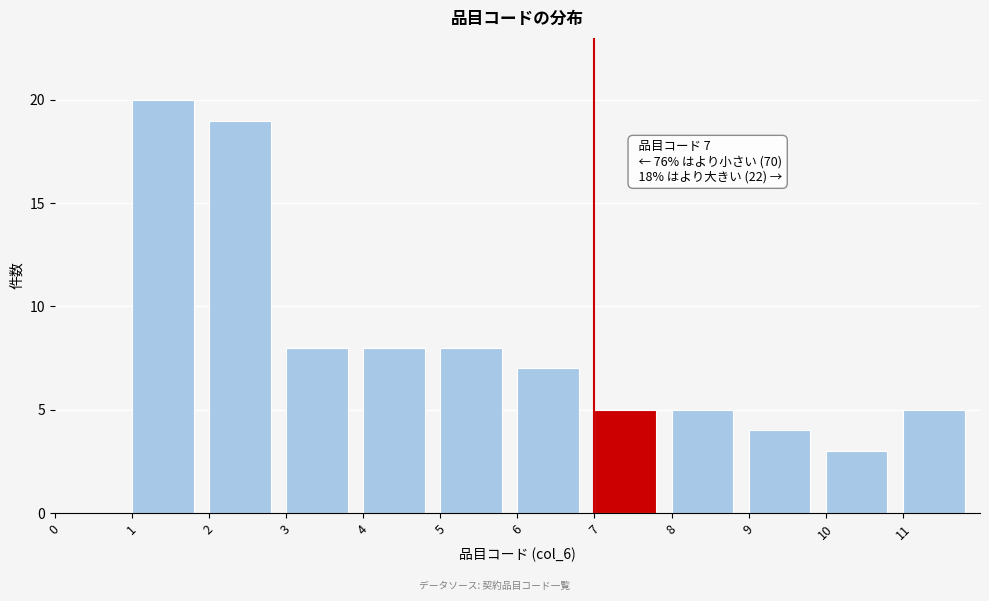

Over which range of the x-axis is the bar tallest?

1 to 2